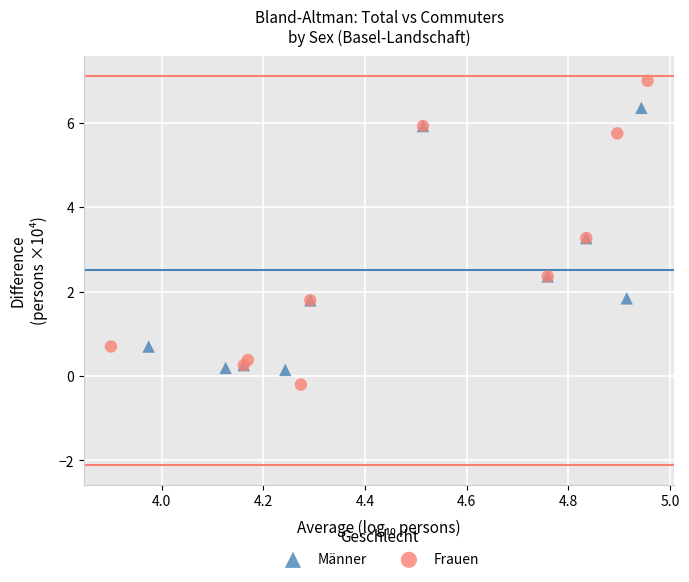

Which series contains the highest Y value?

Frauen